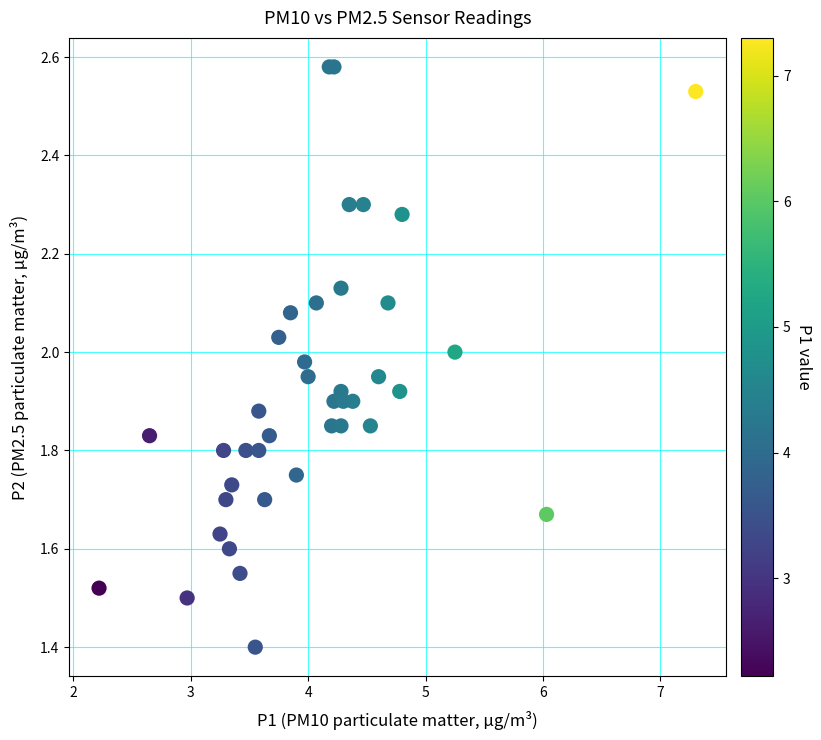

What Y value in the scatter plot is closest to 1?

1.4